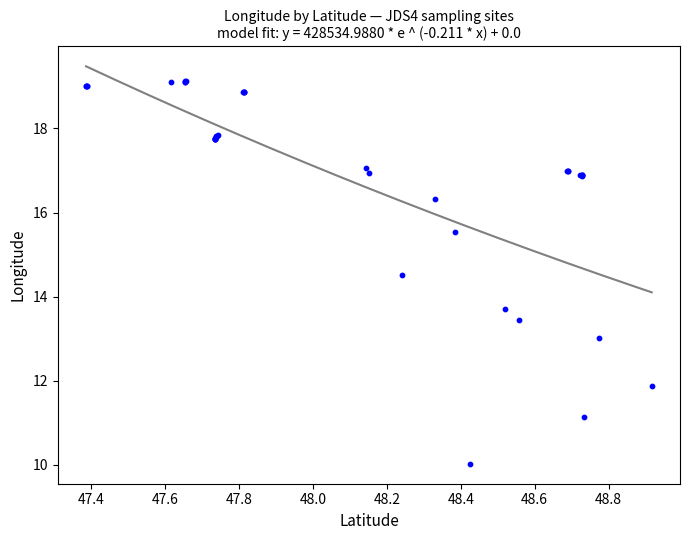

What Y value in the scatter plot is closest to 14?

13.7